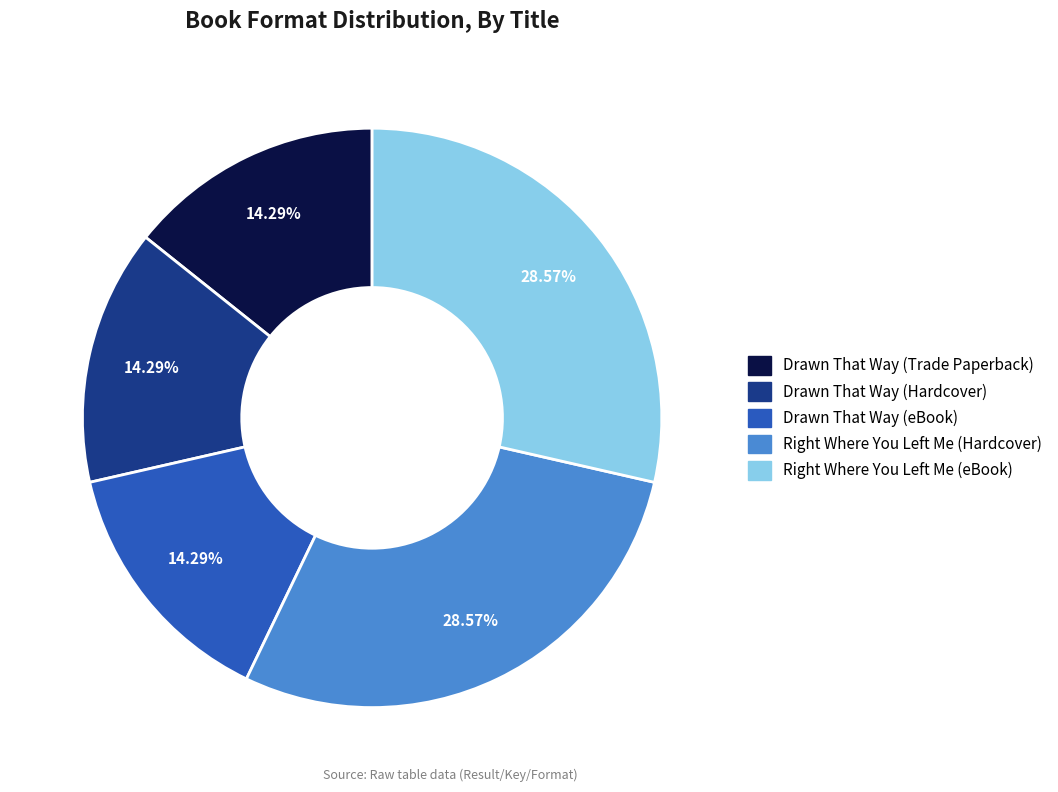

Does Drawn That Way (Hardcover) account for over 50% of the chart?

No